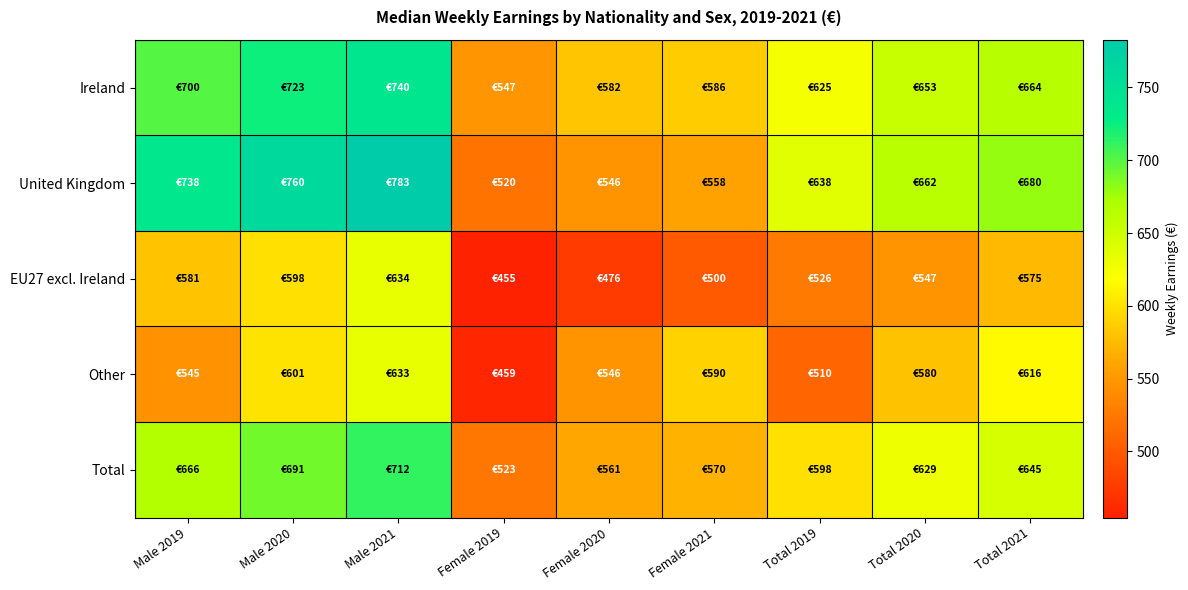

Which series has the largest total across all categories?

United Kingdom